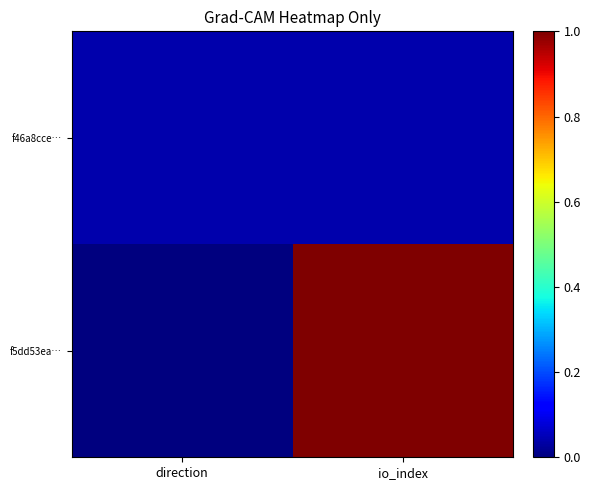

At which category is the sum across all series the highest?

io_index